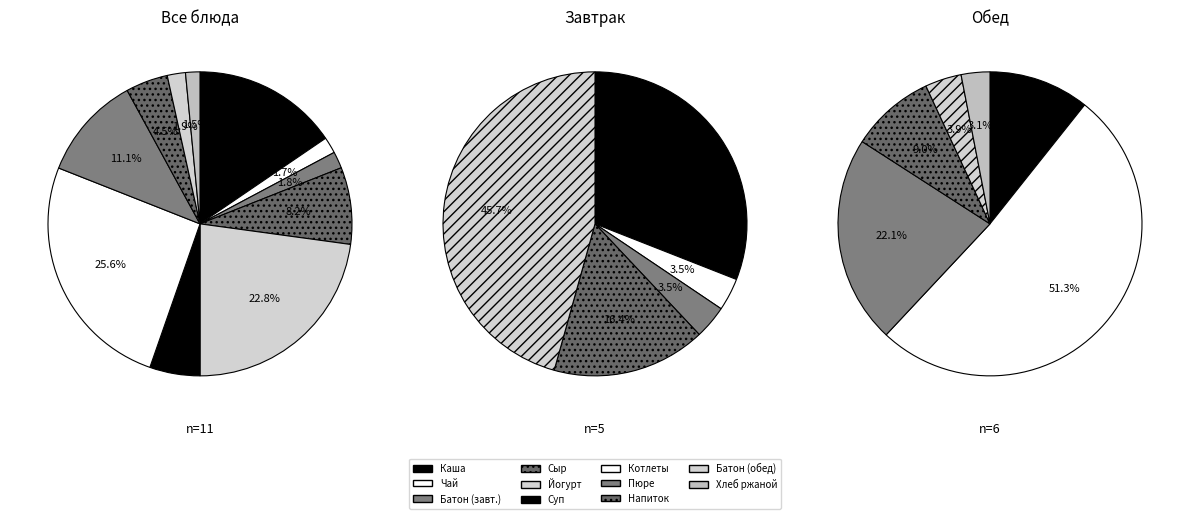

How much of the chart is everything except Хлеб ржаной?

98.5%